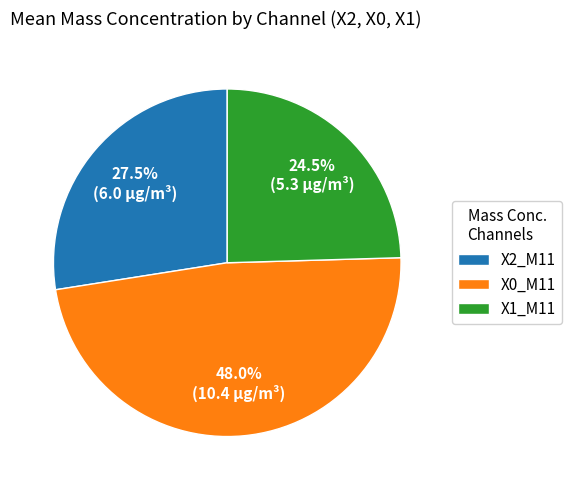

How many slices are in this pie chart?

3